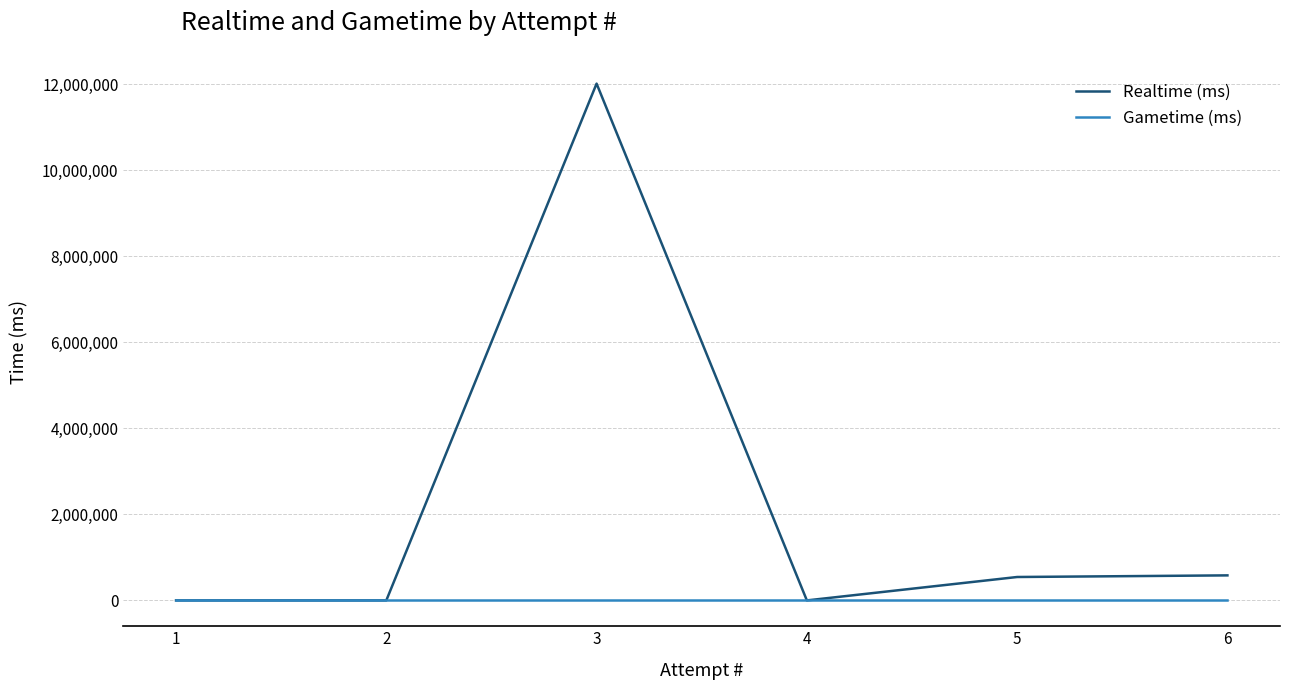

Which series has the largest range (max minus min)?

Realtime (ms)